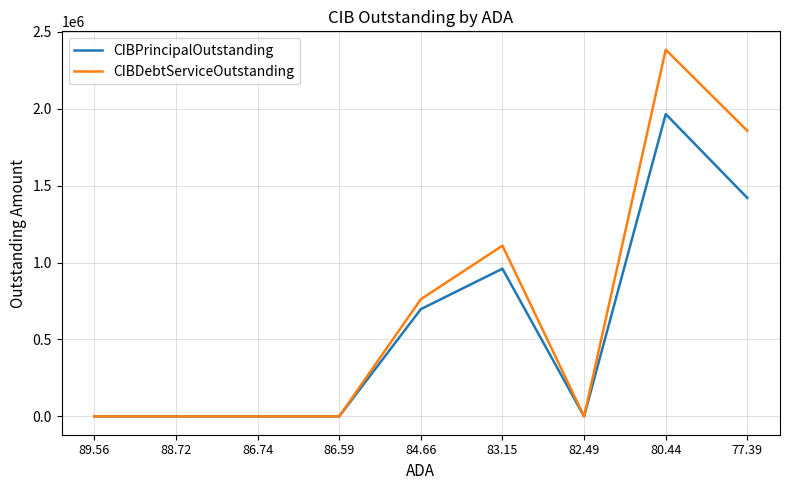

The value of CIBDebtServiceOutstanding at 88.72 is 1316613.9. True or false?

False